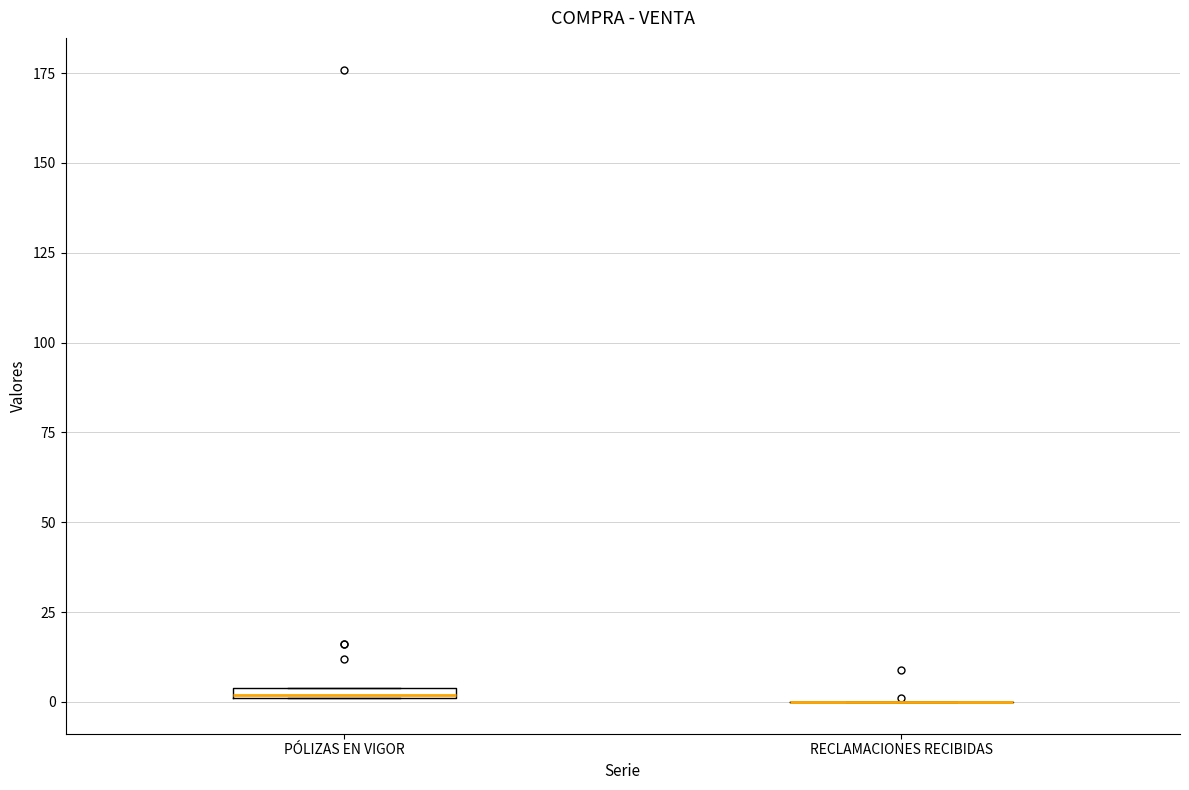

Where is the lower edge of the box for PÓLIZAS EN VIGOR on the y-axis? The values are not printed on the chart, so give them approximately, as read against the axis.

0